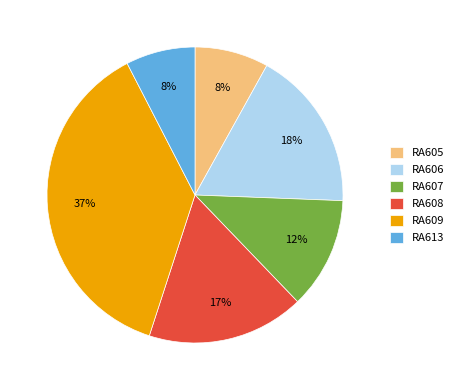

What percentage is the RA607 slice, to the nearest percent?

12%